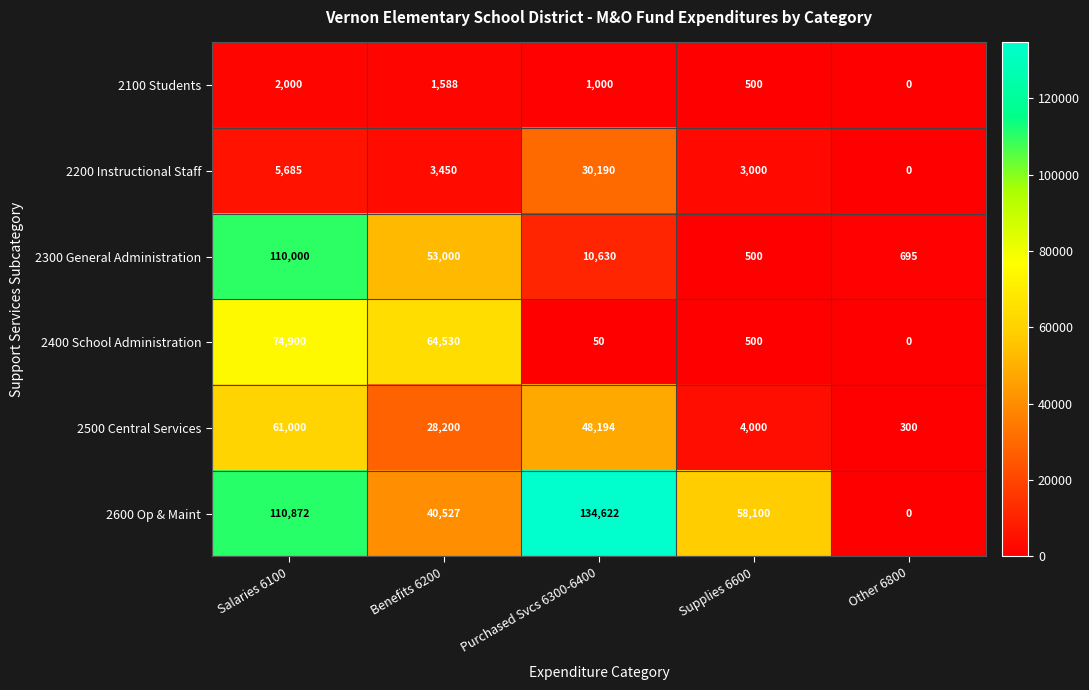

What is the difference between the 2400 School Administration values at Salaries 6100 and Supplies 6600?

74400